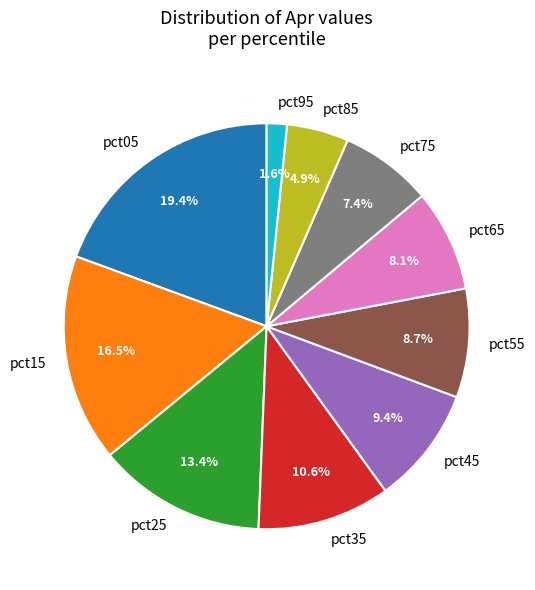

Which slice is the largest?

pct05